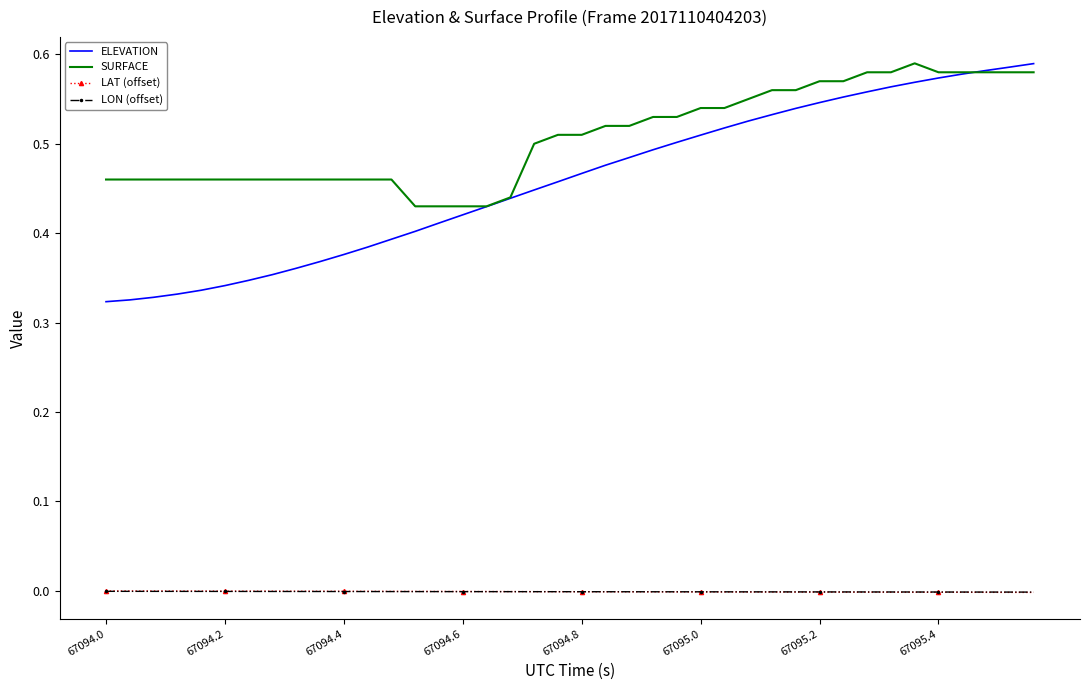

Which series has the largest range (max minus min)?

ELEVATION